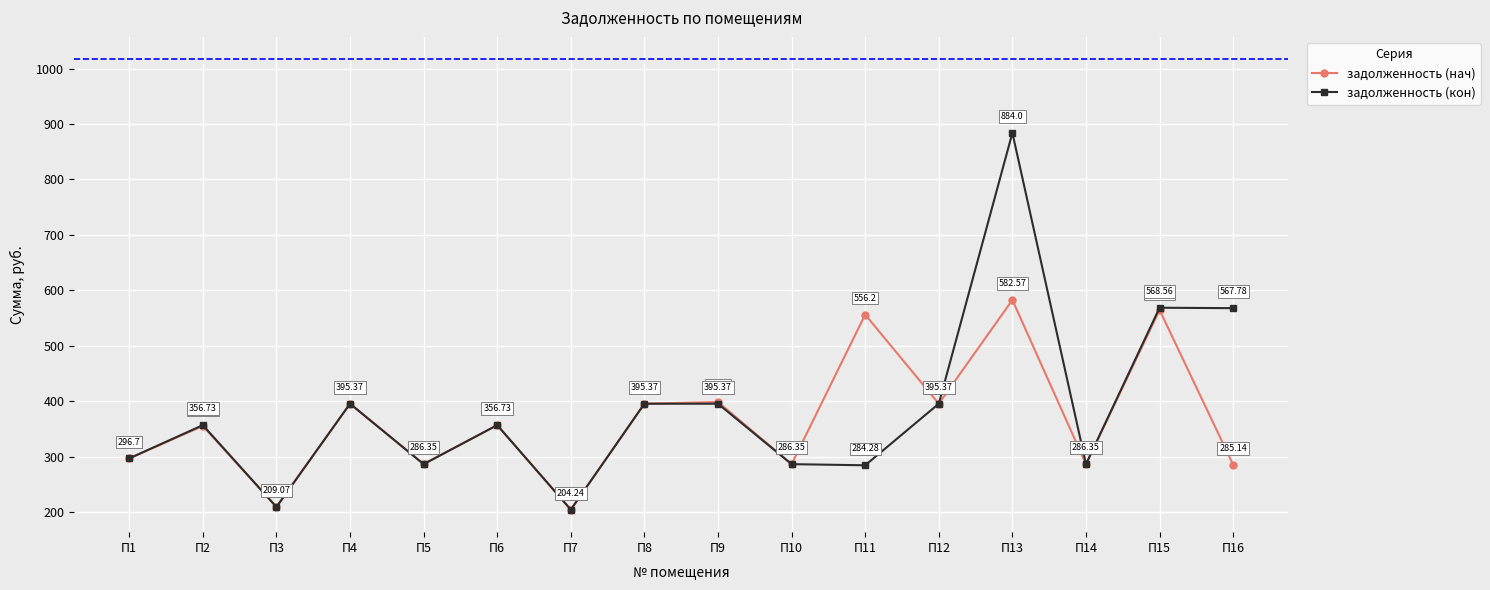

Does the chart display data point markers on the line(s)?

Yes